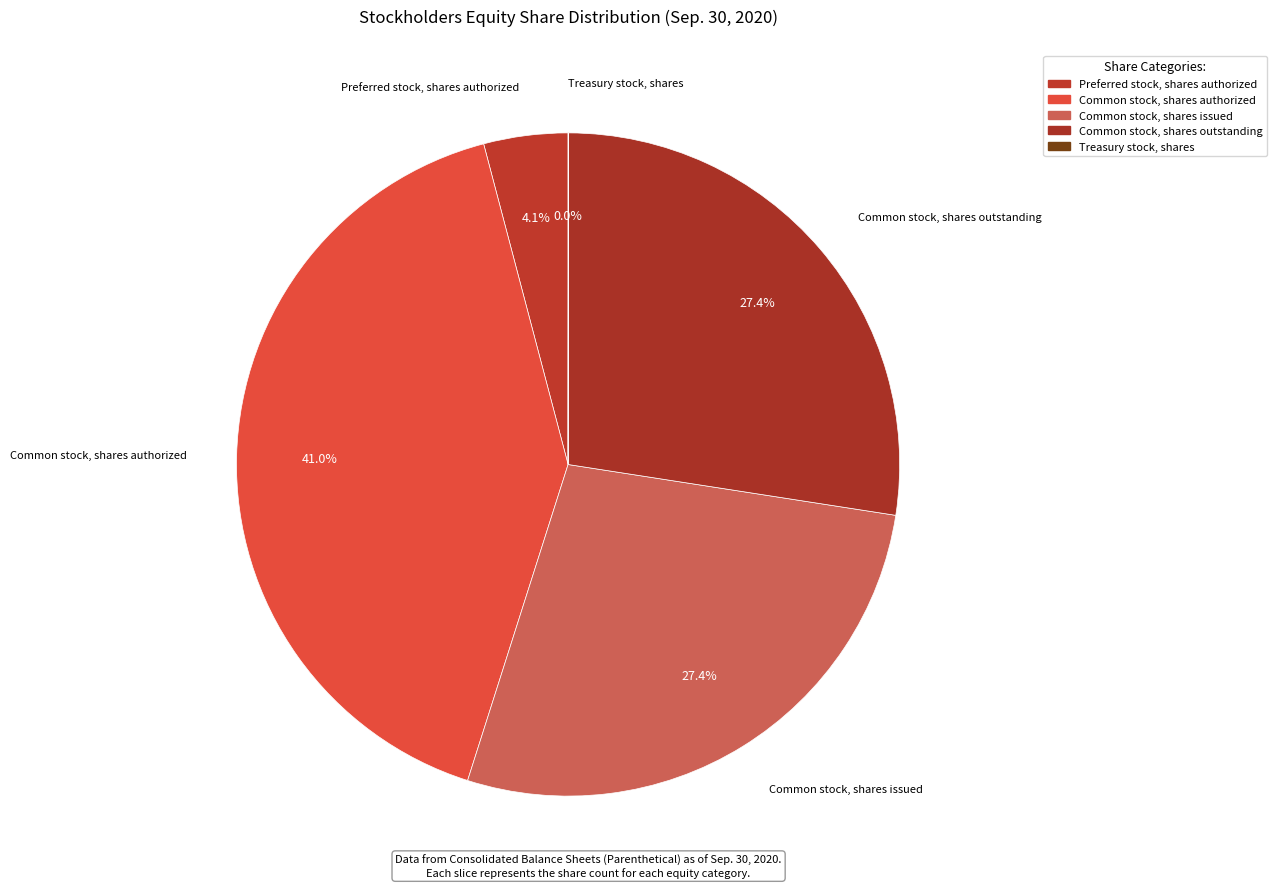

To the nearest percent, what is the combined percentage of Common stock, shares authorized and Common stock, shares issued?

68%